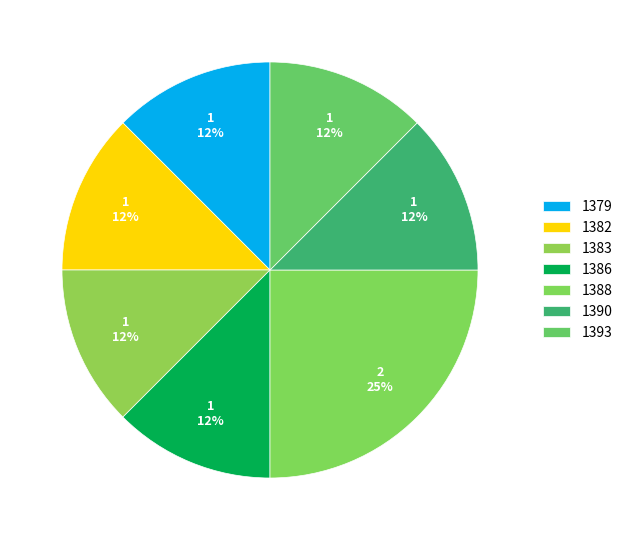

To the nearest percent, what portion does 1386 represent?

12%